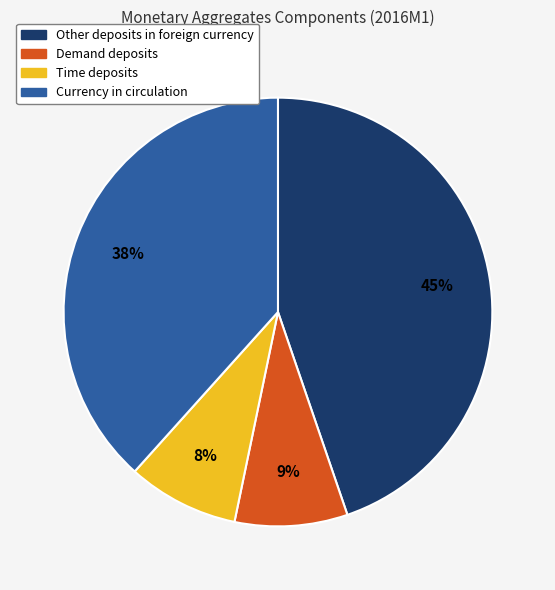

To the nearest percent, what percentage of the pie is Demand deposits?

9%